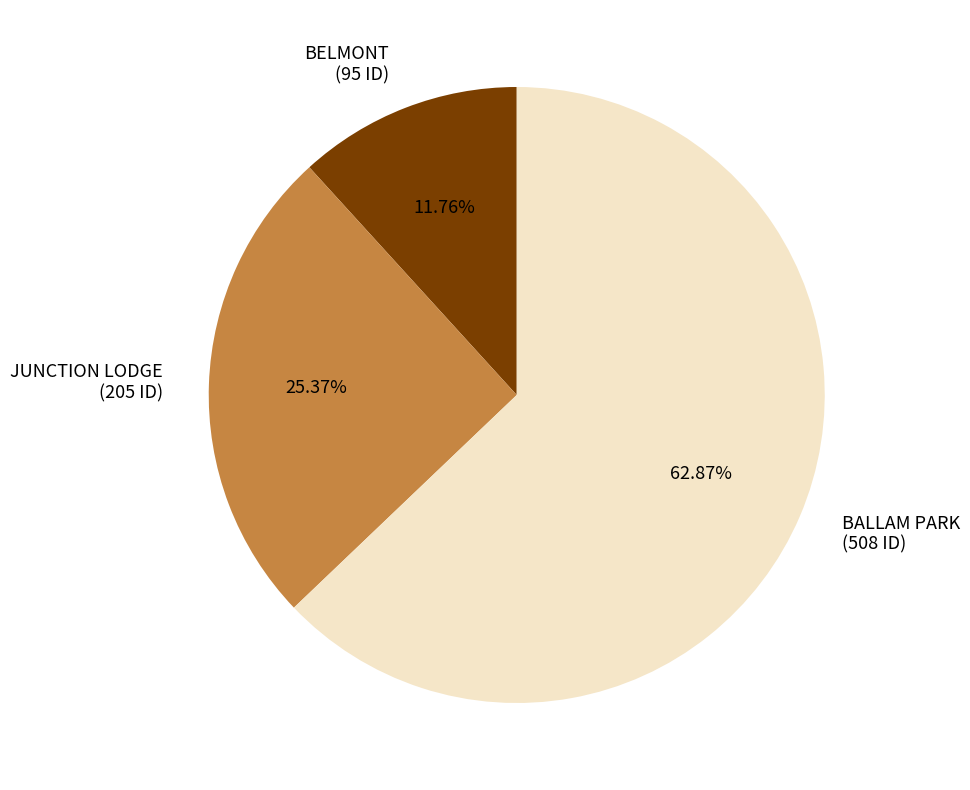

Is it true that BELMONT is 23% of the pie?

False